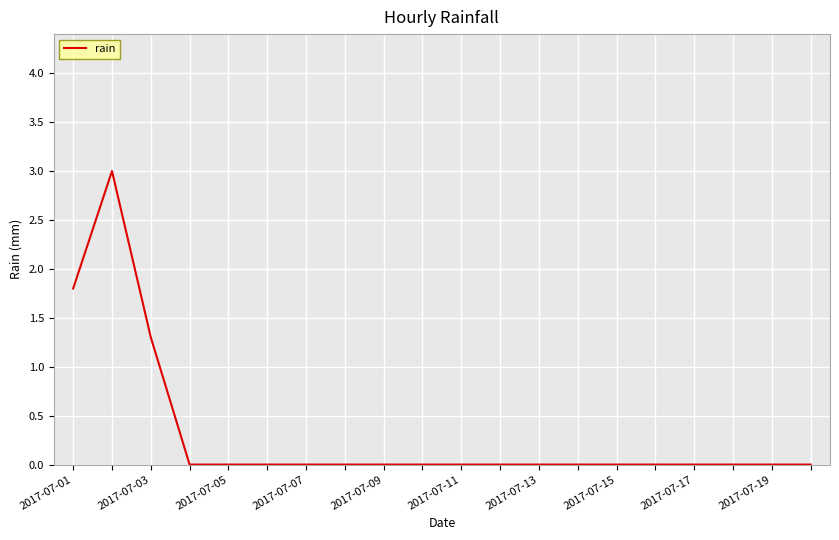

What is the maximum value shown in the chart?

3.0